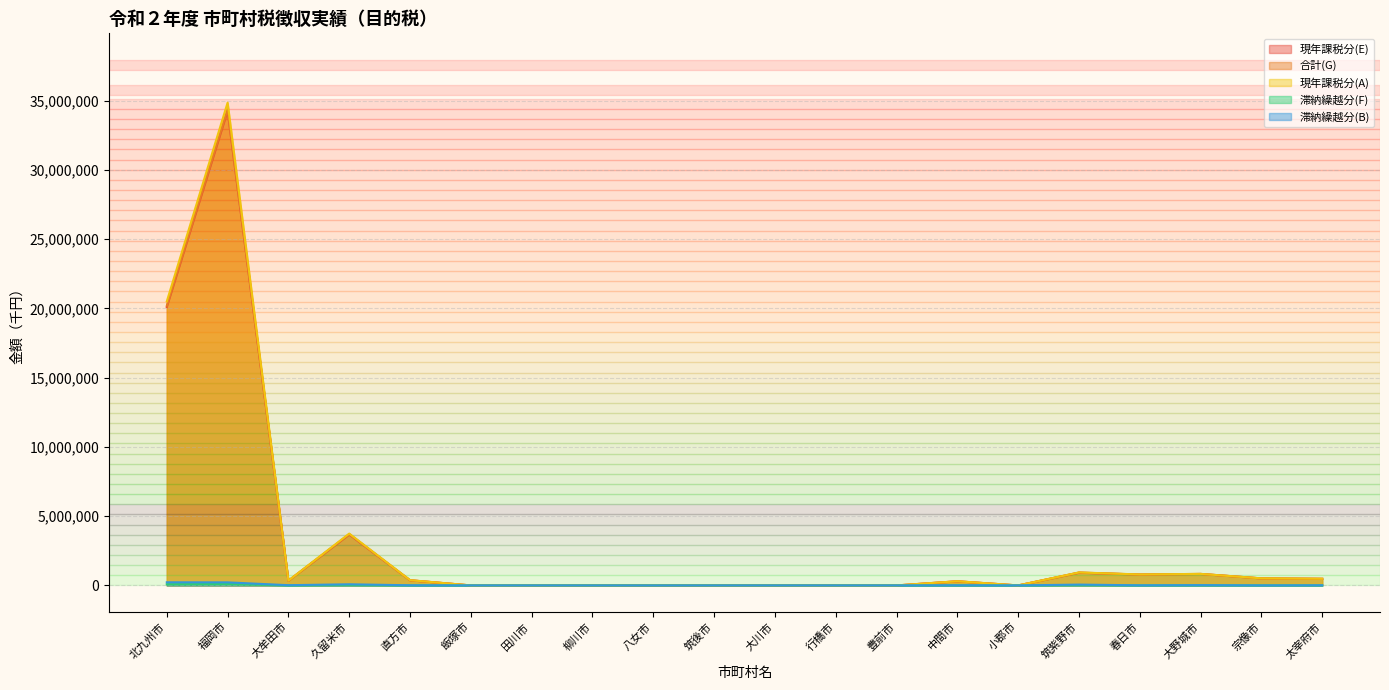

What are all the series names shown in the legend?

現年課税分(E), 合計(G), 現年課税分(A), 滞納繰越分(F), 滞納繰越分(B)